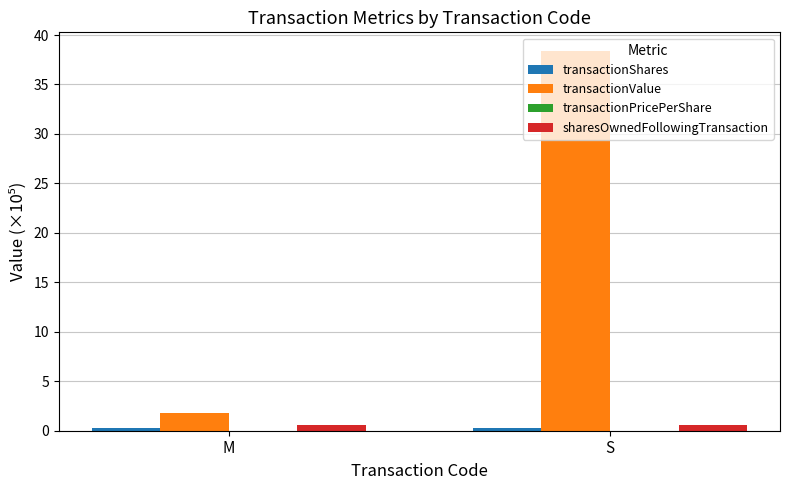

What is the sum of all sharesOwnedFollowingTransaction values?

1.2